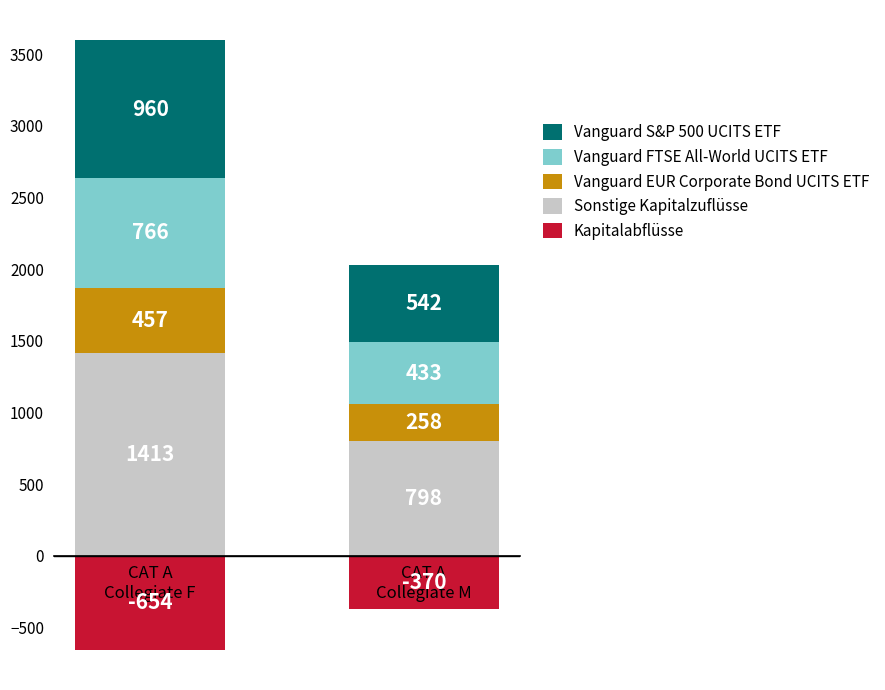

What is the value of the Vanguard EUR Corporate Bond UCITS ETF bar at the 1st from the left?

456.6